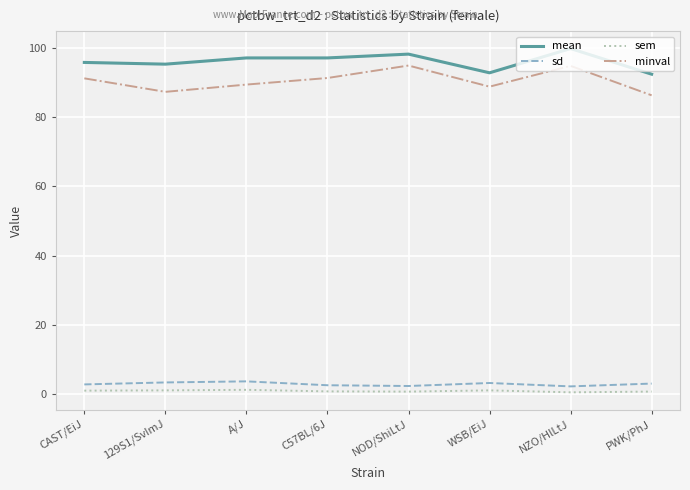

How many values in the mean series exceed 97?

4